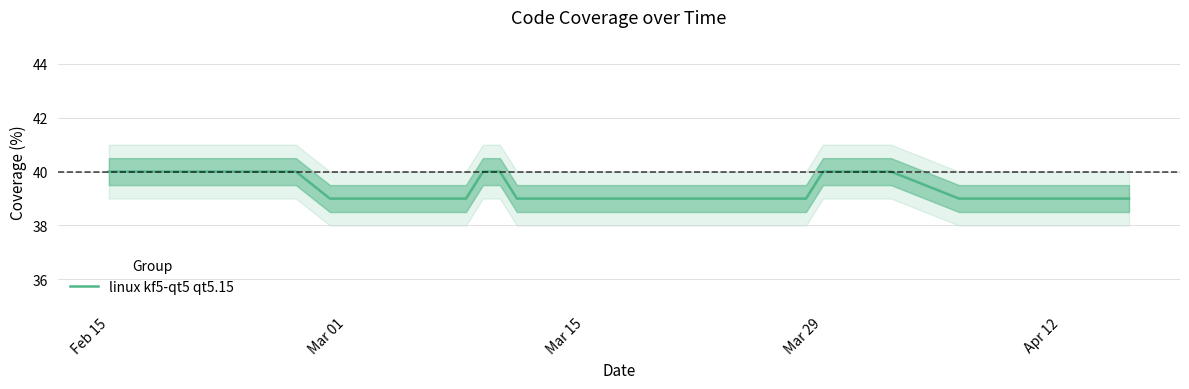

Does the chart have visible grid lines?

Yes